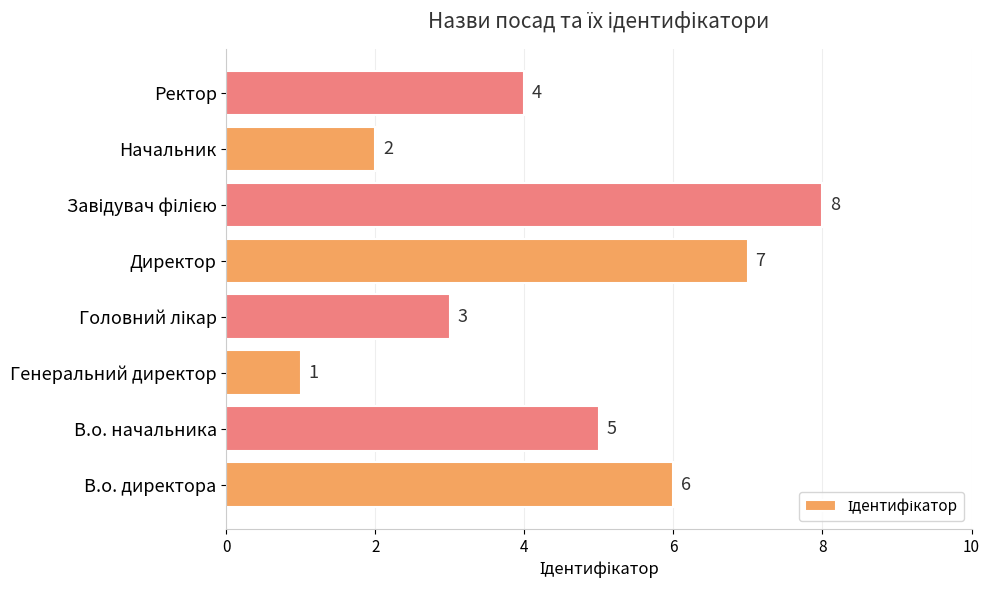

What is the minimum value shown in the chart?

1